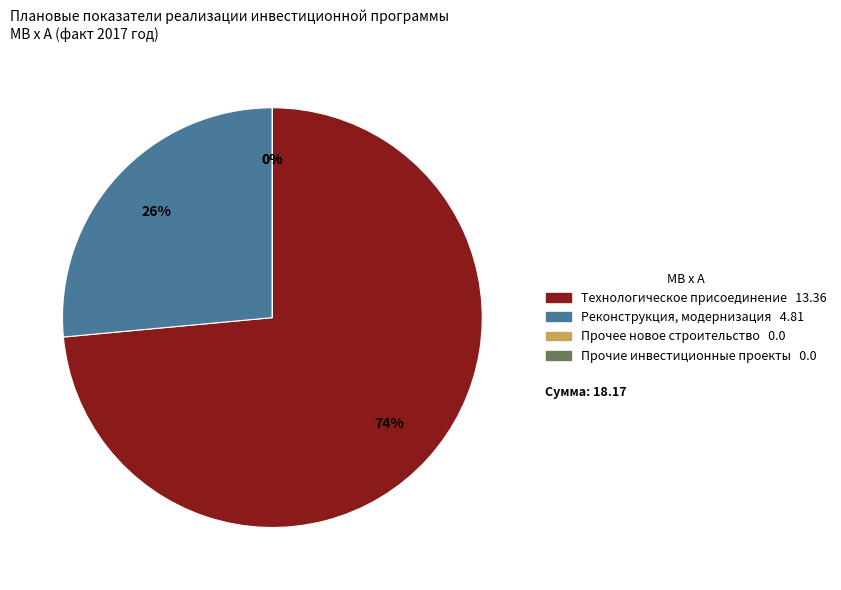

Is there a majority slice in this chart?

Yes